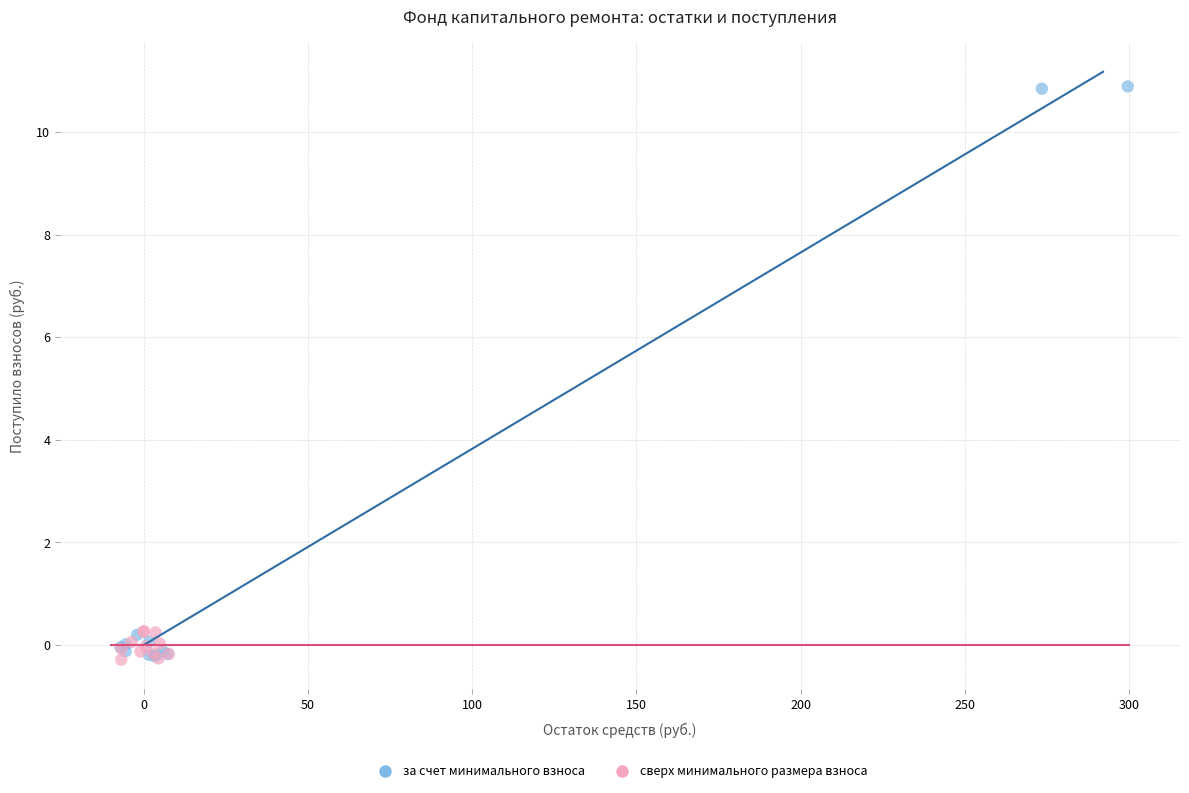

Which series has the largest Y range (max minus min)?

за счет минимального взноса